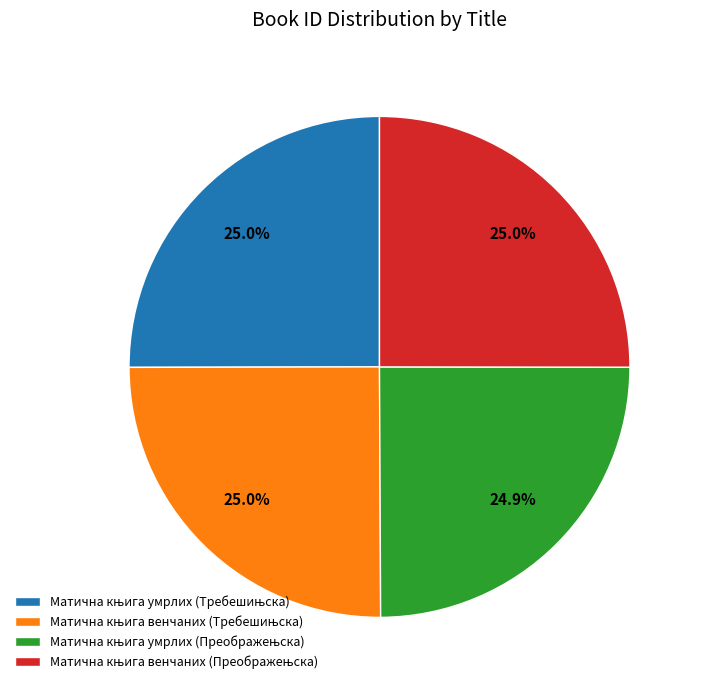

Count the number of slices in the pie.

4